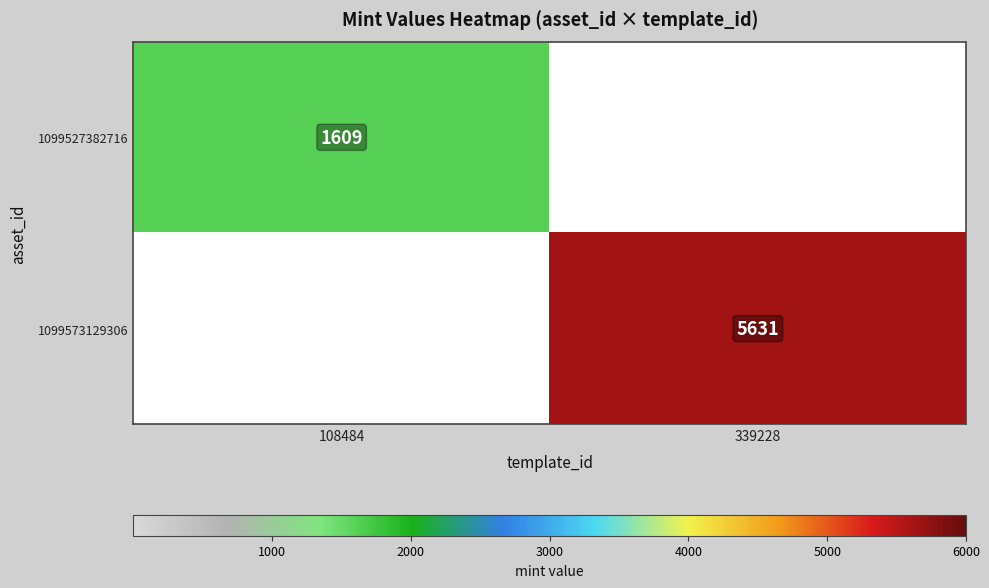

The 1099573129306 series shows 2494 at 339228. True or false?

False